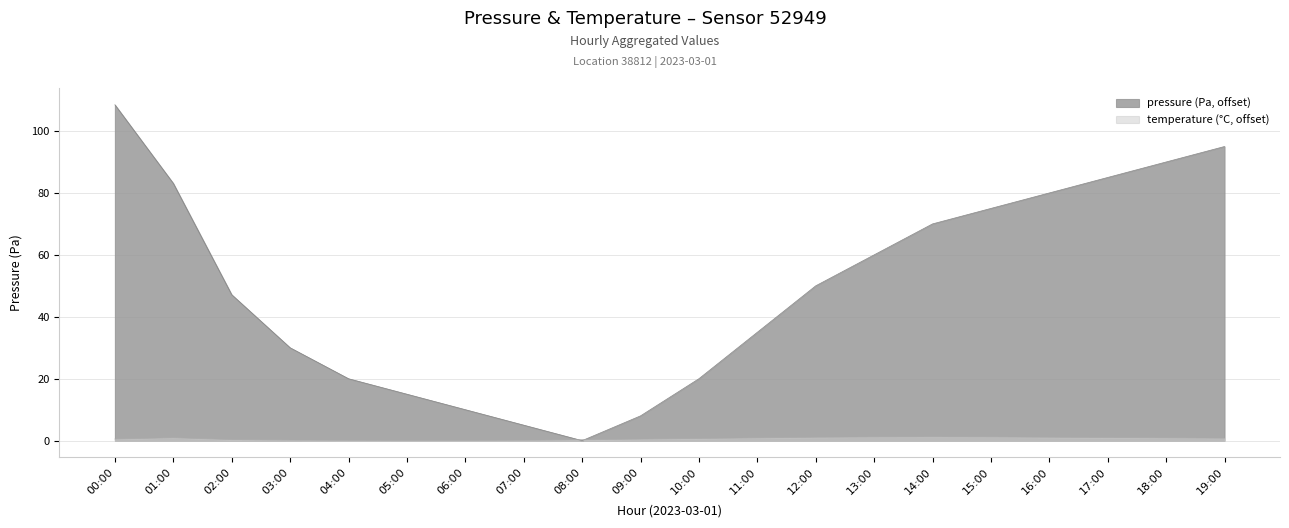

In temperature, how many points are lower than both neighbors (excluding endpoints)?

1